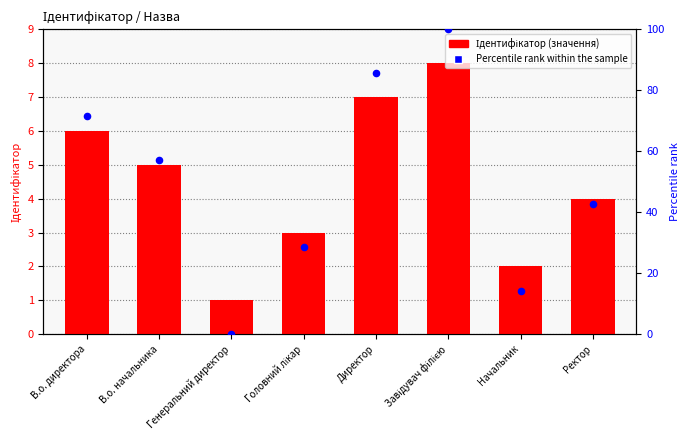

Which series has the largest total across all categories?

Percentile rank within the sample